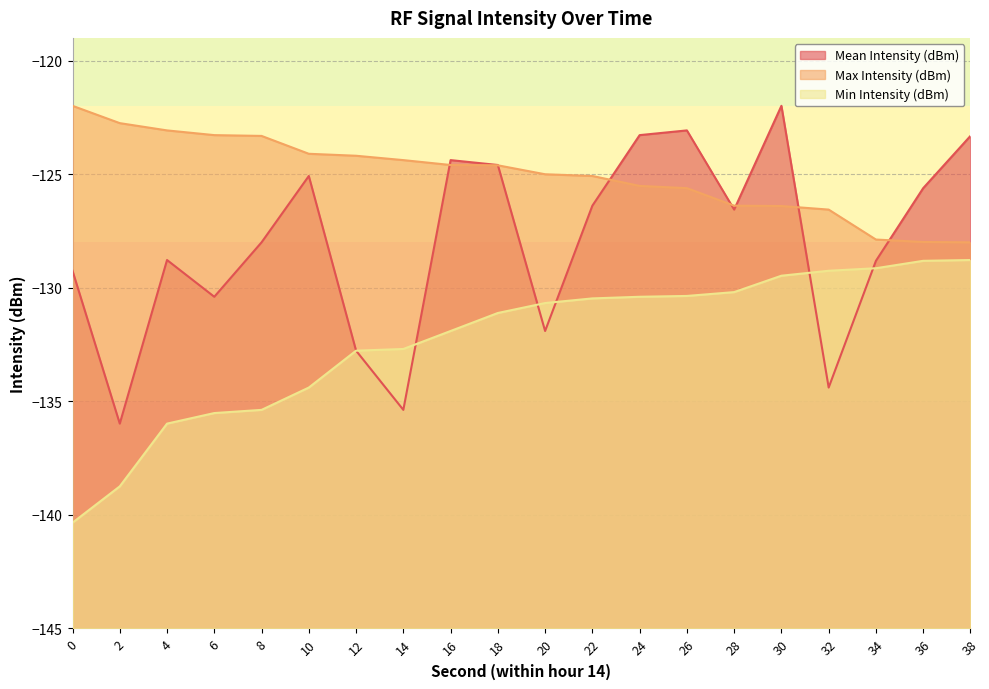

At which label is Max Intensity (dBm) closest to -124?

10